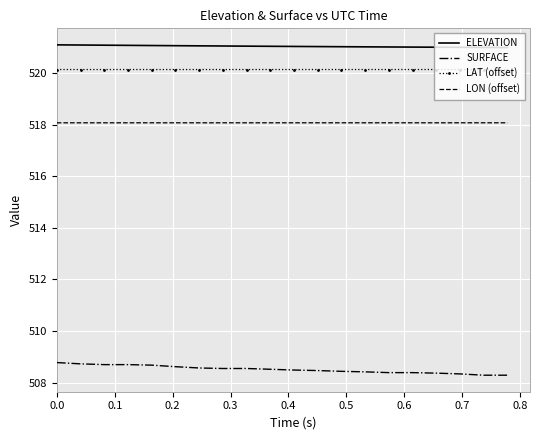

What are all the series names shown in the legend?

ELEVATION, SURFACE, LAT (offset), LON (offset)